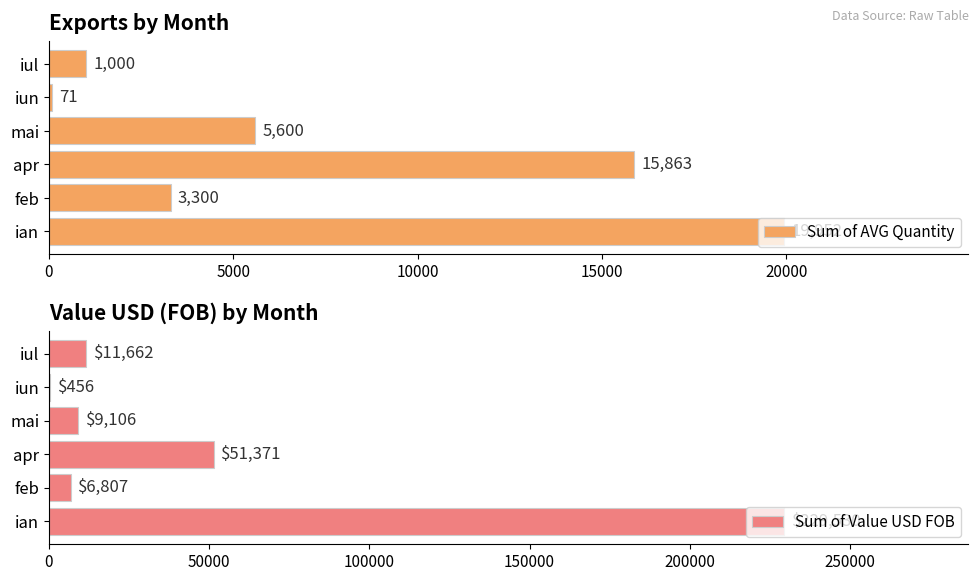

Count the number of data series in this chart.

2